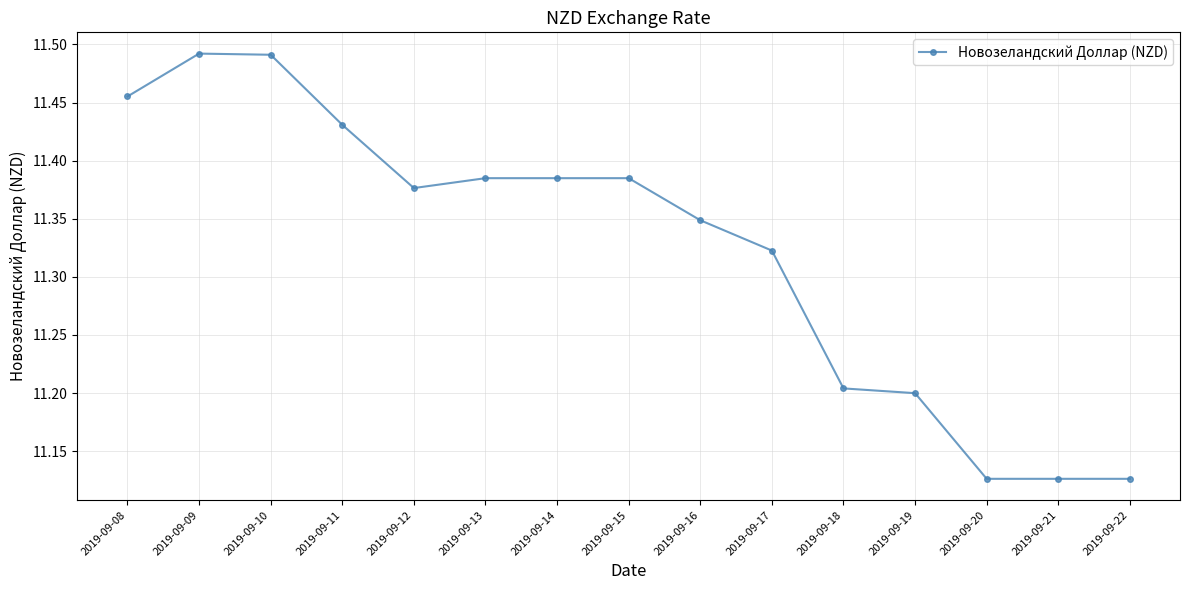

Where is the first local minimum?

2019-09-12